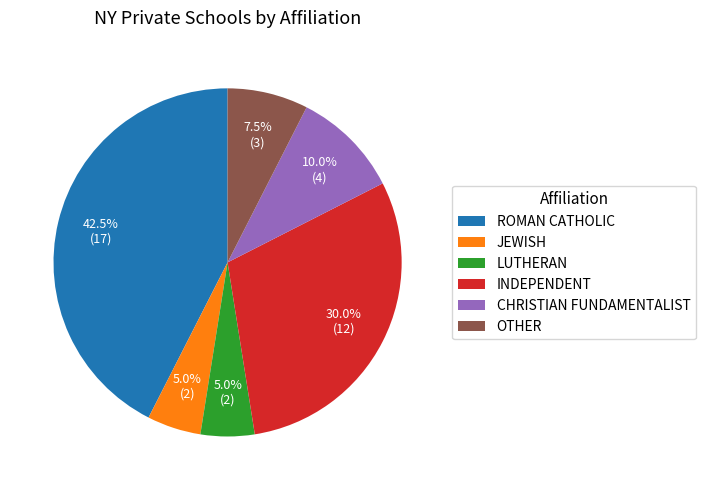

Is the sum of CHRISTIAN FUNDAMENTALIST and INDEPENDENT greater than half?

No